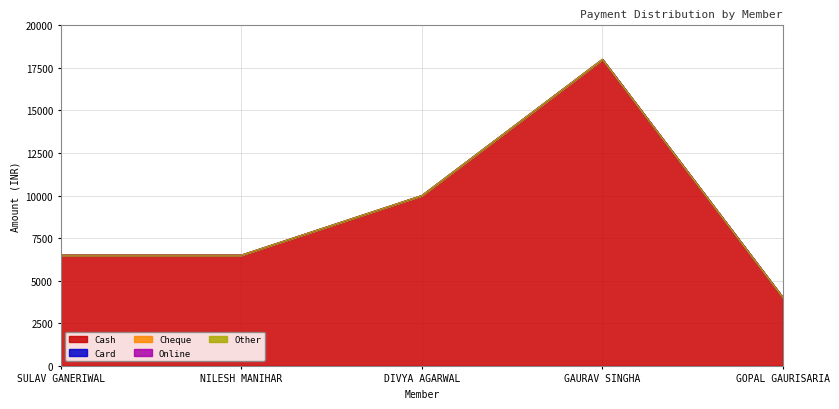

At which label does Cash reach its minimum?

GOPAL GAURISARIA